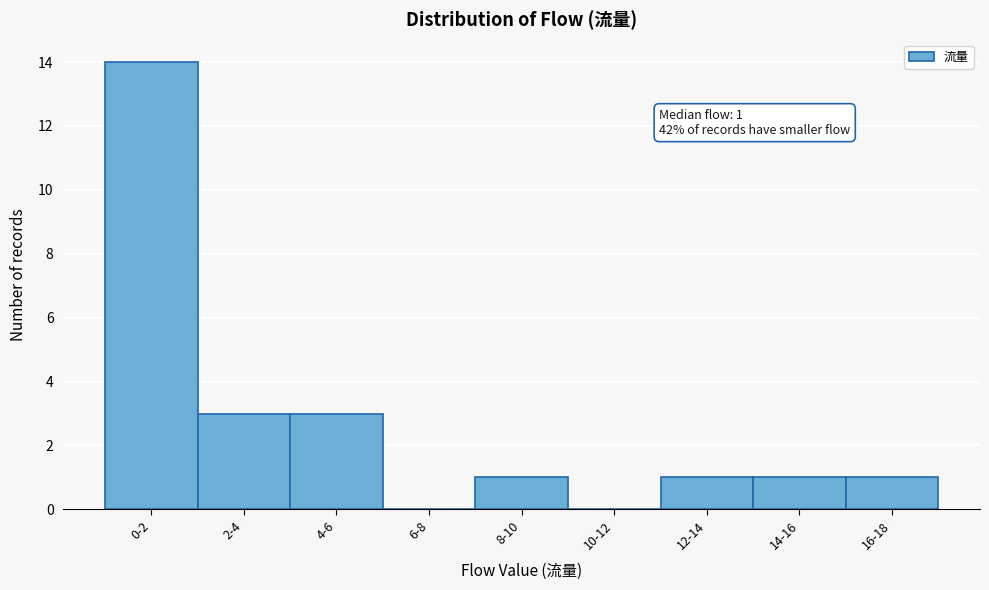

Reading left to right, what are all the values shown in this chart?

0-2=14	2-4=3	4-6=3	6-8=0	8-10=1	10-12=0	12-14=1	14-16=1	16-18=1